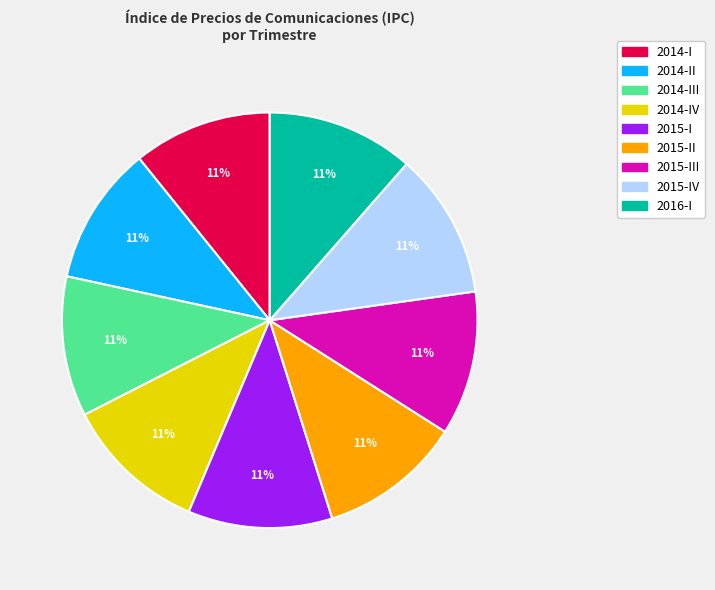

To the nearest percent, what is the average slice percentage?

11%